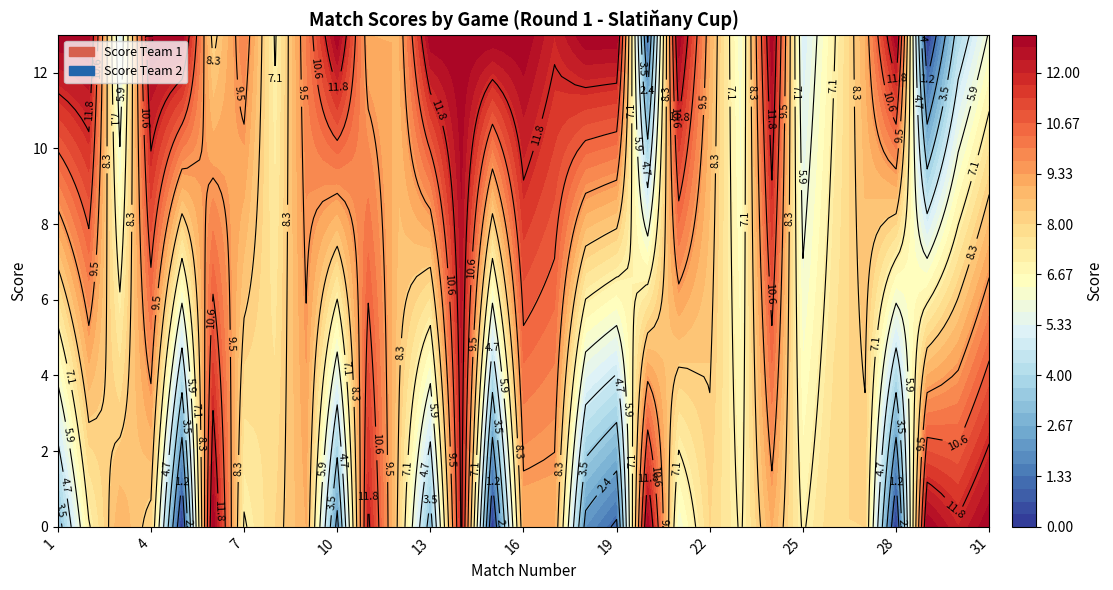

Reading left to right, extract all data points from this chart.

Score Team 1: 1=13	2=13	3=5	4=13	5=13	6=8	7=10	8=7	9=10	10=13	11=9	12=9	13=13	14=13	15=13	16=13	17=12	18=13	19=13	20=1	21=13	22=9	23=6	24=13	25=5	26=7	27=9	28=13	29=0	30=4	31=6
Score Team 2: 1=3	2=7	3=9	4=8	5=0	6=13	7=7	8=8	9=9	10=2	11=12	12=8	13=3	14=12	15=0	16=9	17=9	18=2	19=1	20=13	21=6	22=8	23=7	24=9	25=7	26=8	27=8	28=0	29=13	30=12	31=13